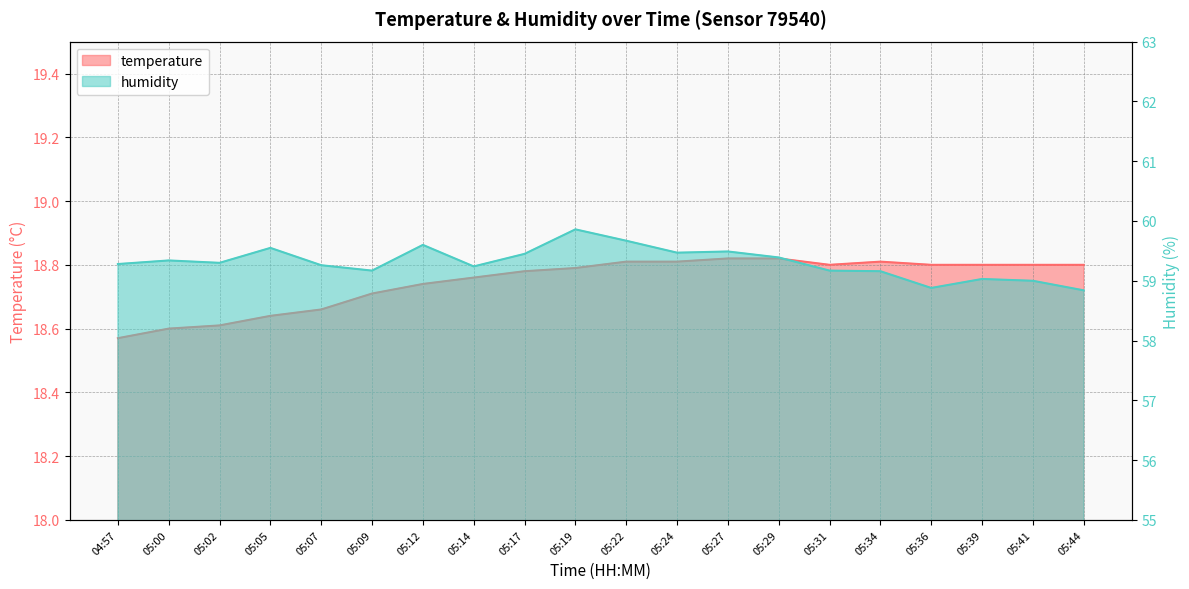

Is the value of humidity at 05:41 greater than the value of temperature at 05:14?

Yes